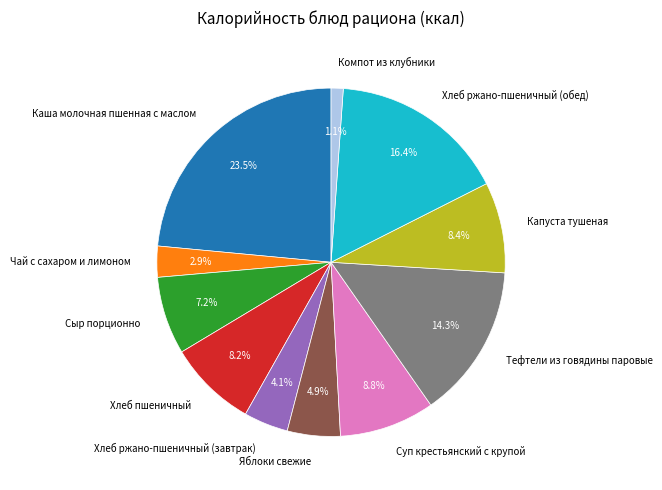

Is the sum of Хлеб ржано-пшеничный (завтрак) and Каша молочная пшенная с маслом greater than half?

No